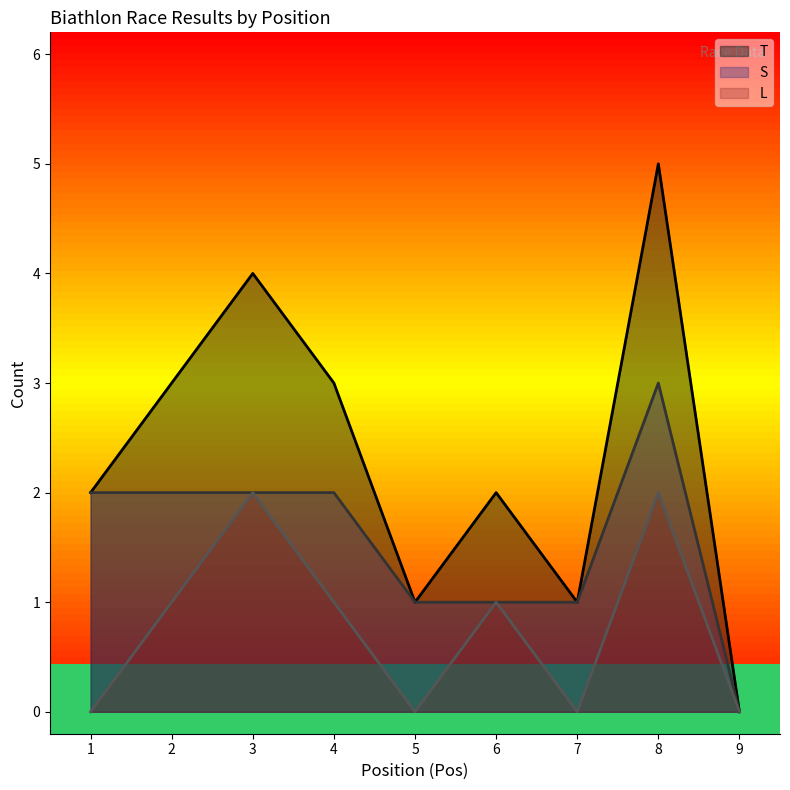

The S series shows 2 at 2. True or false?

True